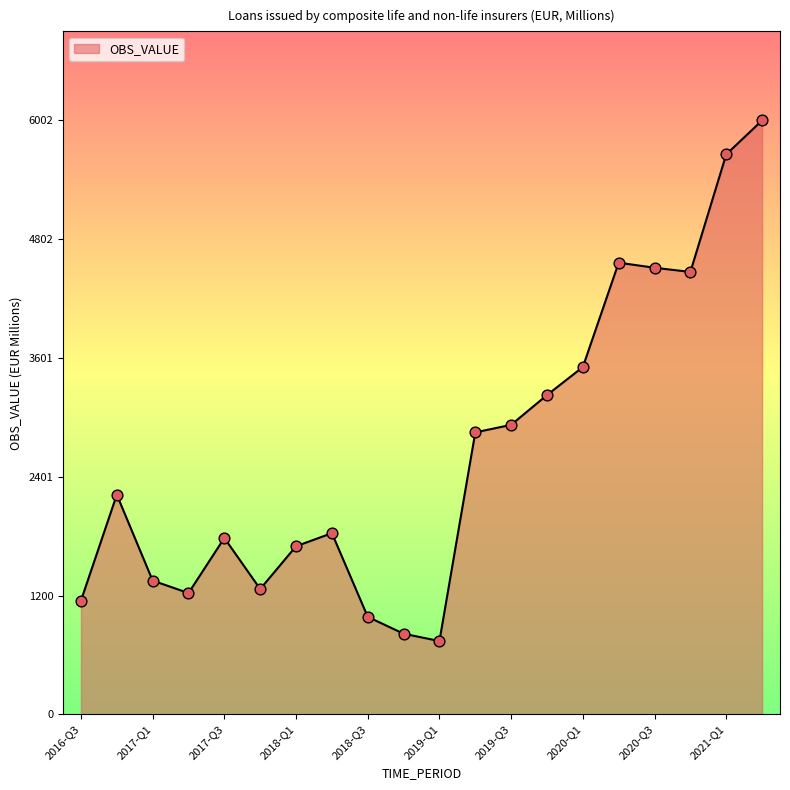

What is the smallest value displayed?

740.6